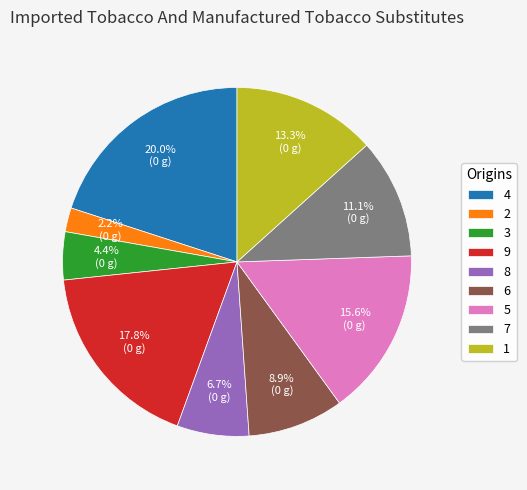

Is there a majority slice in this chart?

No